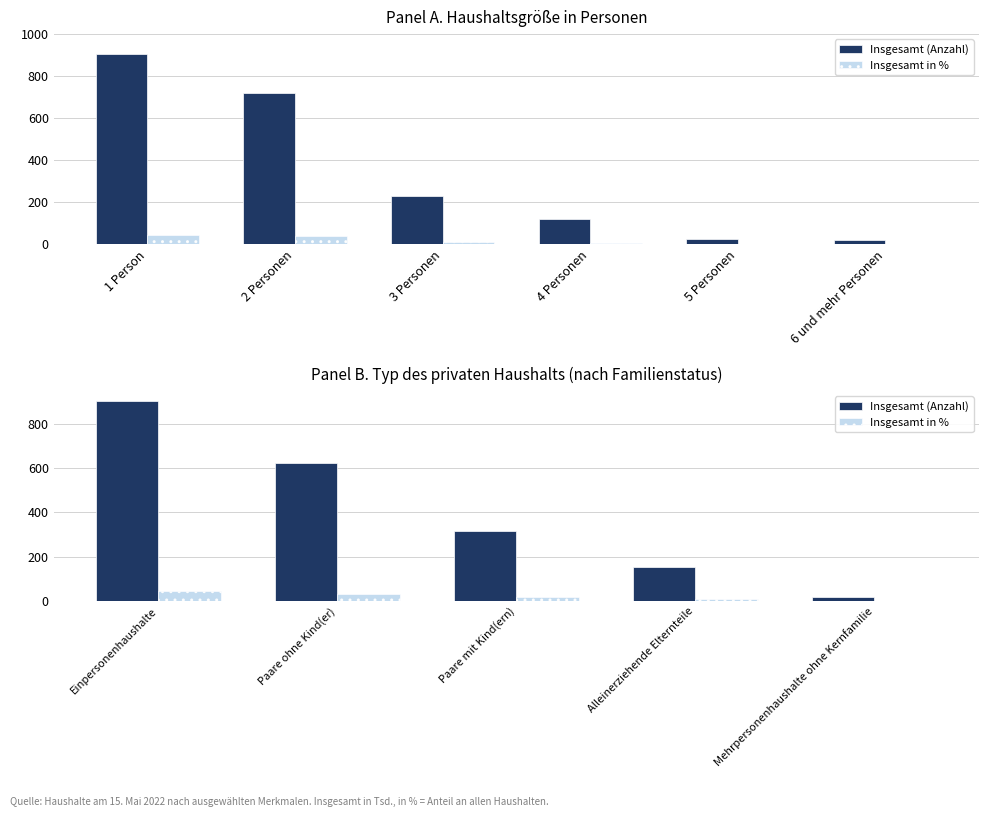

The Insgesamt (Anzahl) series shows 1490.6 at Einpersonenhaushalte. True or false?

False